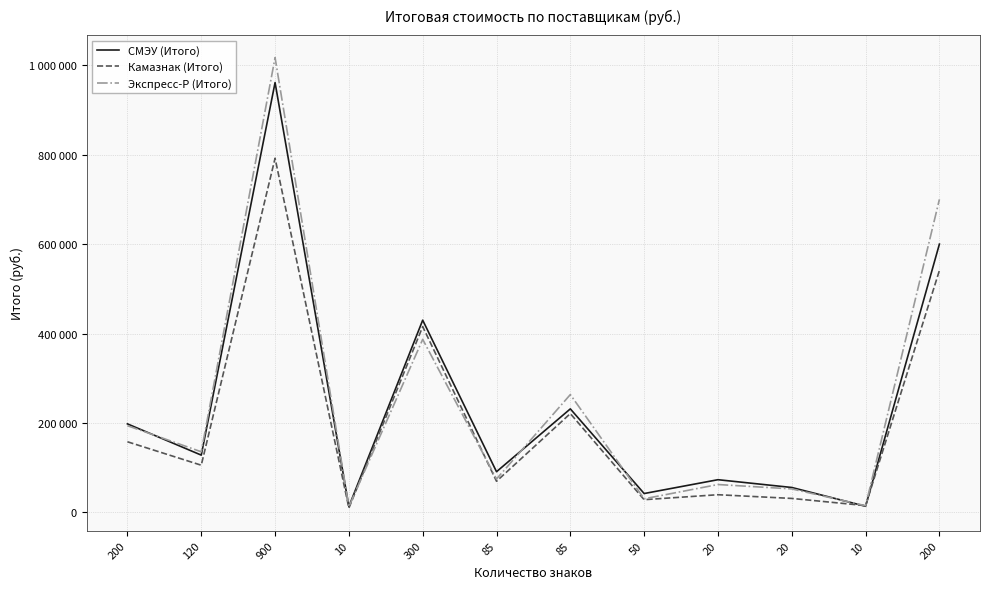

Which category has the highest value in the Экспресс-Р (Итого) series?

900